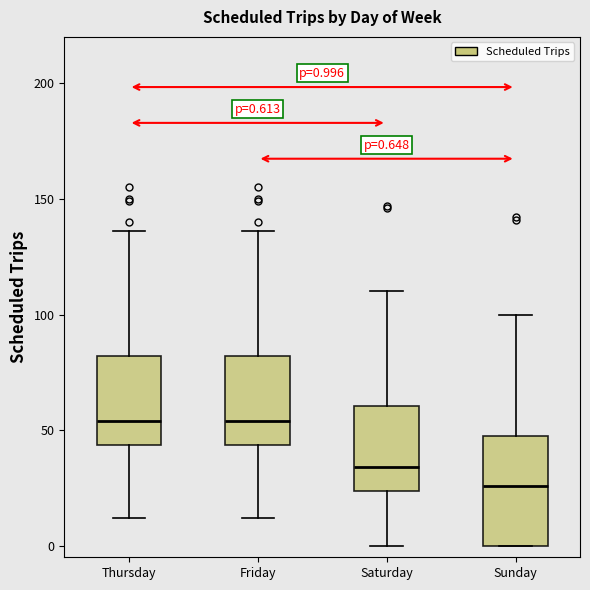

Which box is the tallest, from its lower edge to its upper edge?

Sunday